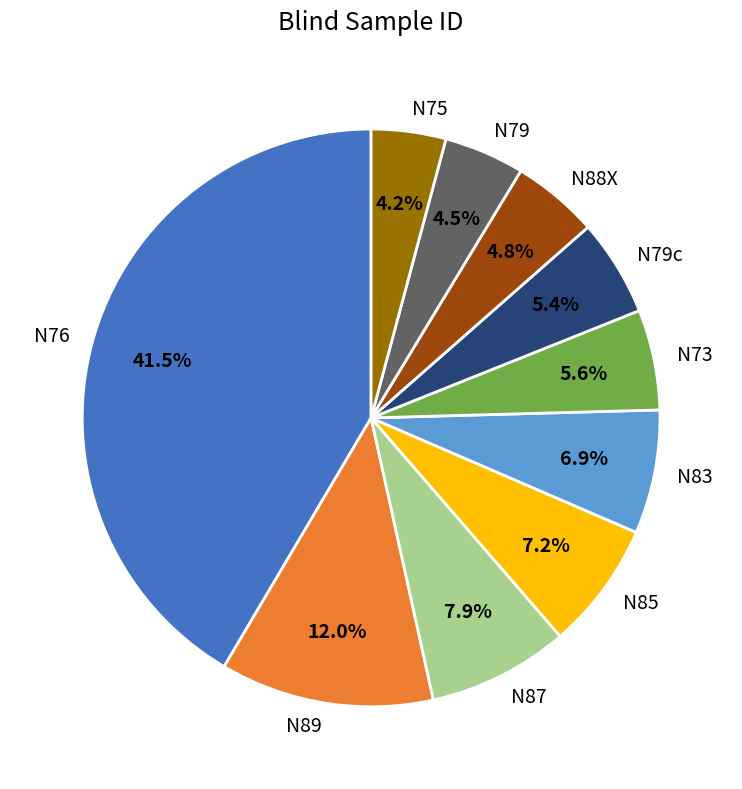

Does N79 represent more than half of the total?

No